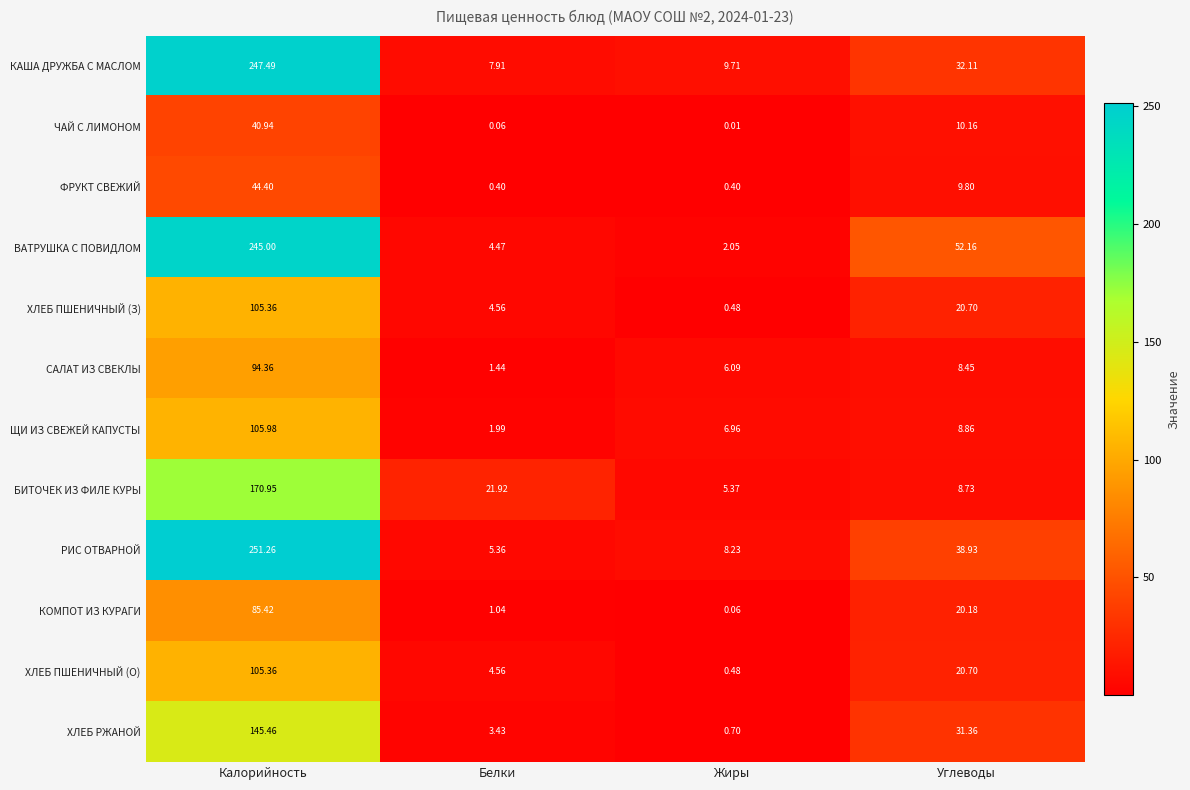

Which series changed the most between Жиры and Углеводы?

ВАТРУШКА С ПОВИДЛОМ